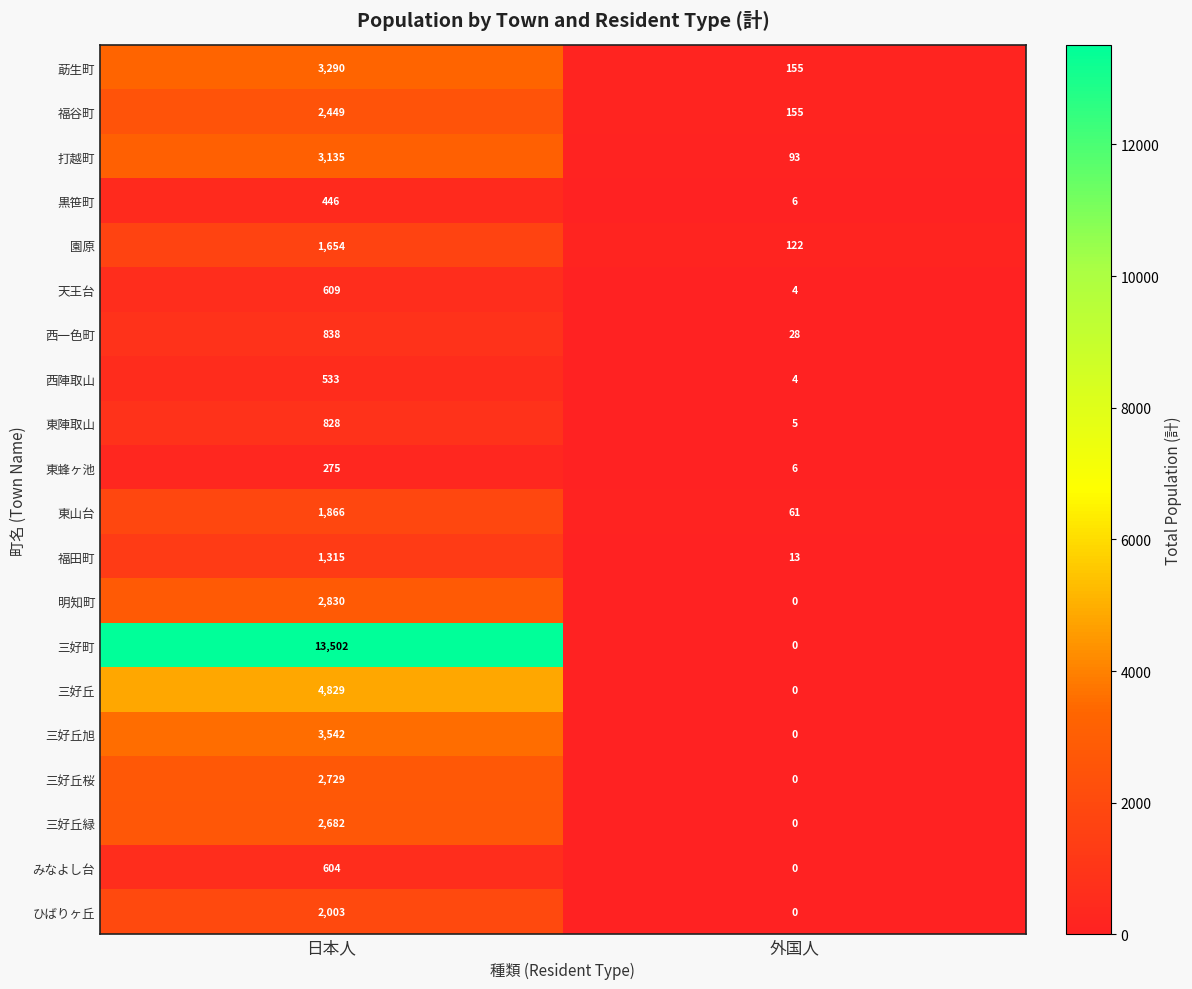

Rank the series at 日本人 from lowest to highest value.

東蜂ヶ池, 黒笹町, 西陣取山, みなよし台, 天王台, 東陣取山, 西一色町, 福田町, 園原, 東山台, ひばりヶ丘, 福谷町, 三好丘緑, 三好丘桜, 明知町, 打越町, 莇生町, 三好丘旭, 三好丘, 三好町